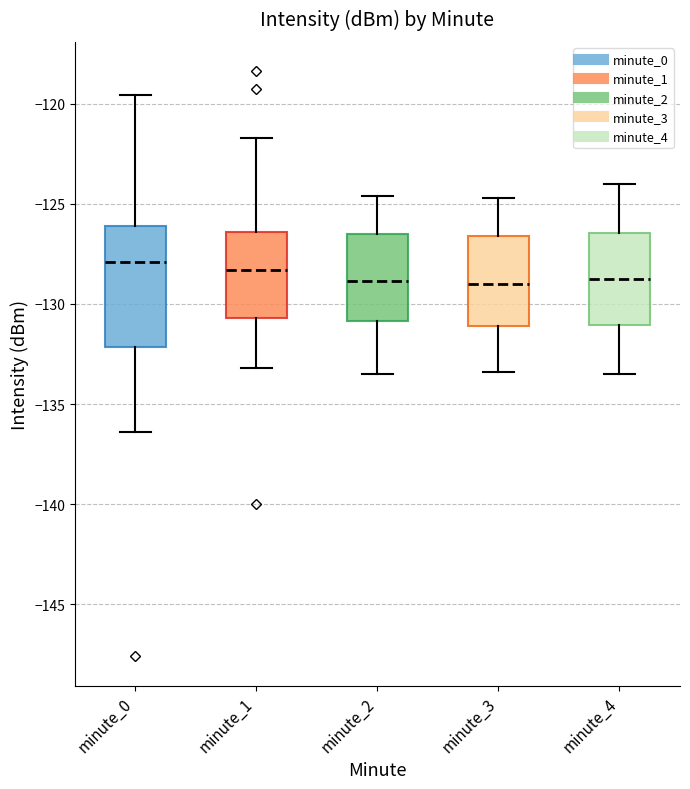

Which box is the tallest, from its lower edge to its upper edge?

minute_0